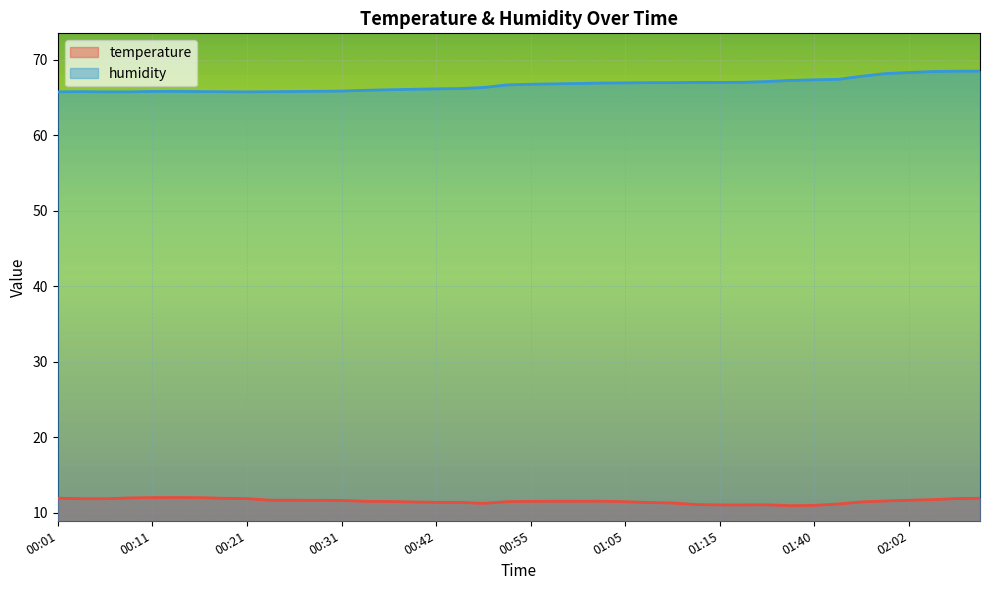

Is the value of temperature at 00:44 greater than the value of humidity at 00:29?

No